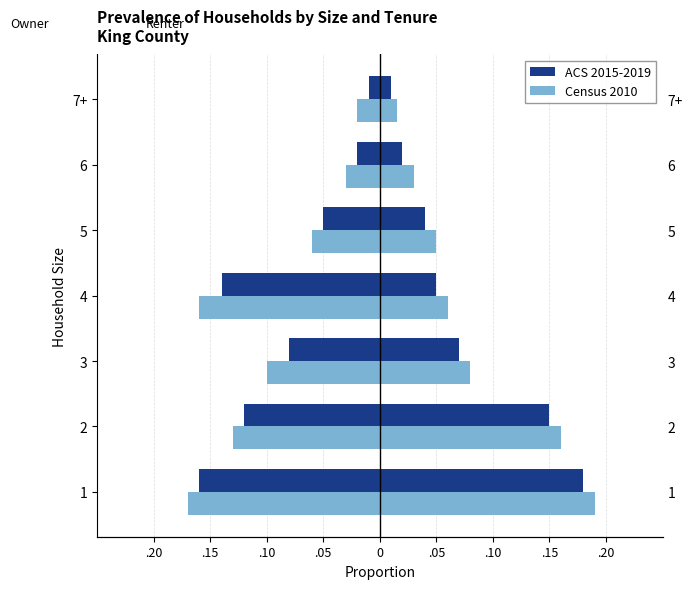

Reading left to right, transcribe all the data shown in this chart.

ACS 2015-2019: -0.2	-0.1	-0.1	-0.1	-0.1	-0.0	-0.0
Census 2010: -0.2	-0.1	-0.1	-0.2	-0.1	-0.0	-0.0